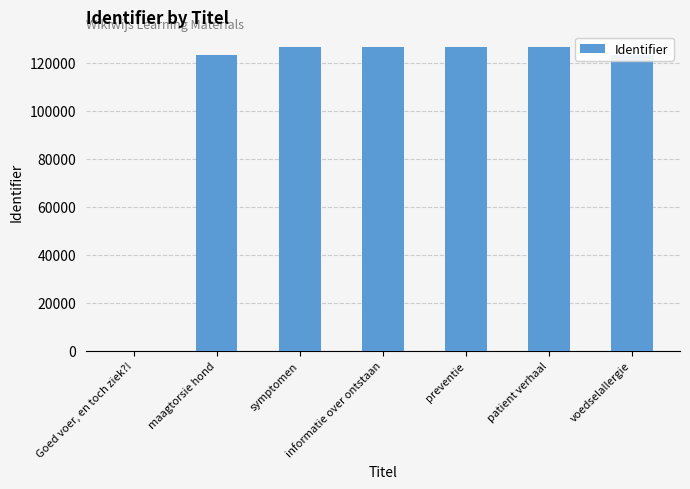

Which has a higher value, symptomen or maagtorsie hond?

symptomen